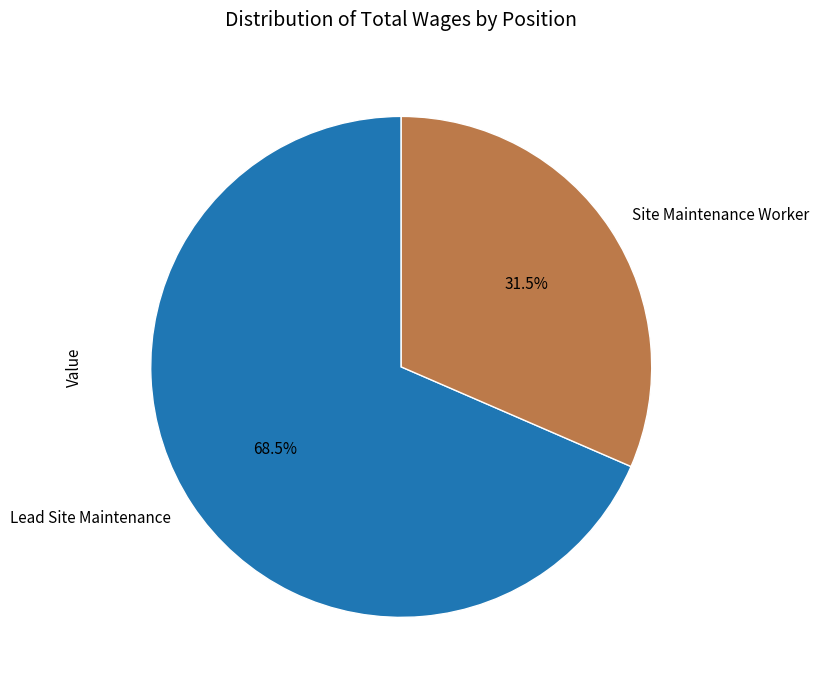

What is the total percentage of Site Maintenance Worker and Lead Site Maintenance?

100.0%